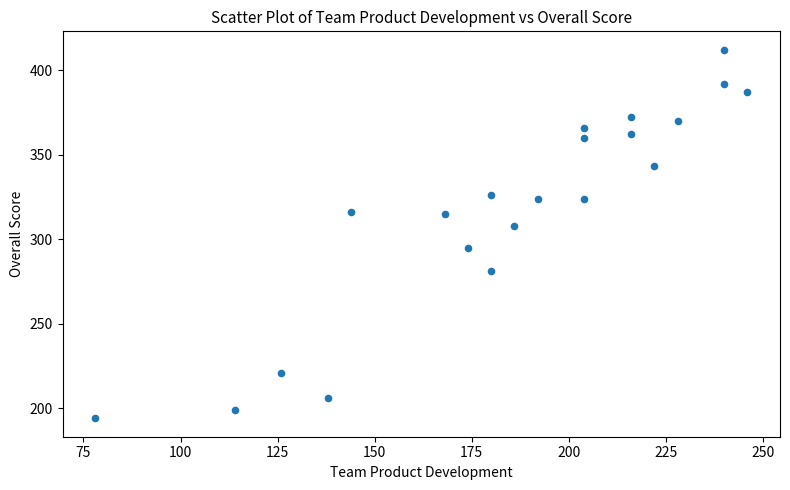

What is the range of X values (max minus min)?

168